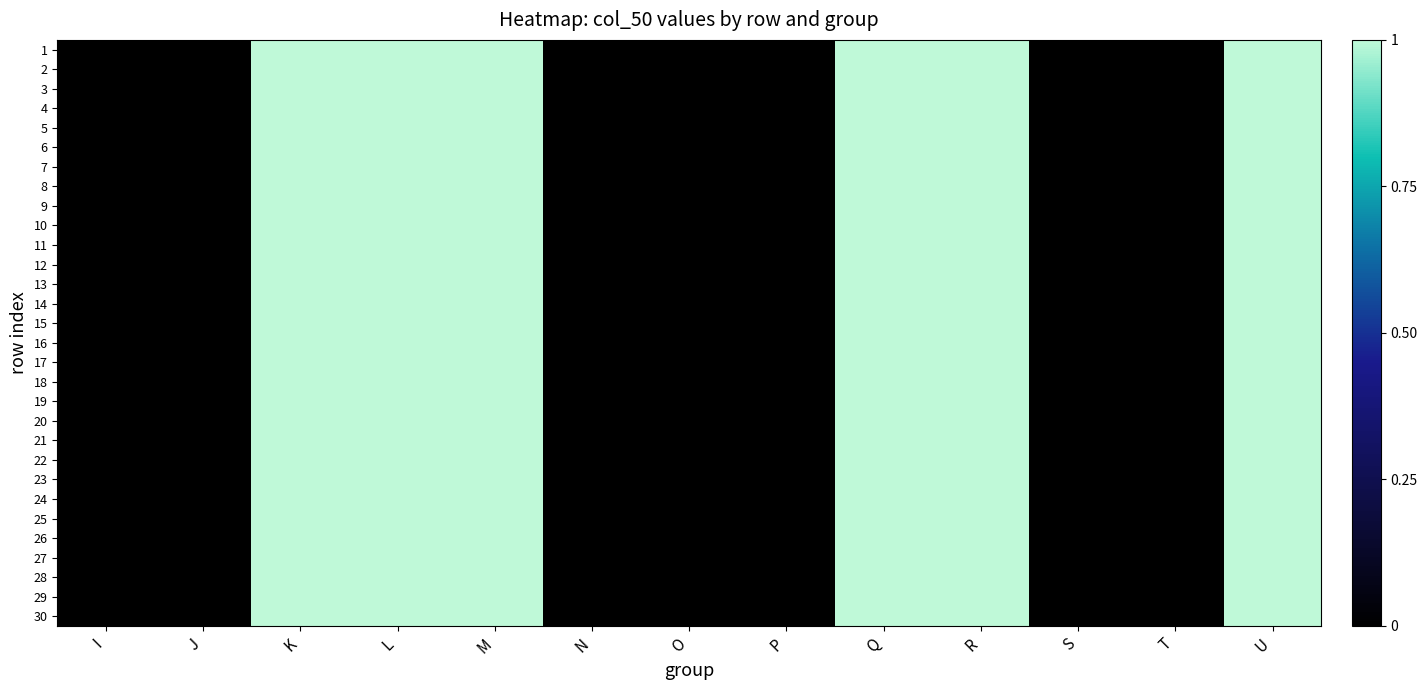

Which has a higher value, O or L?

L